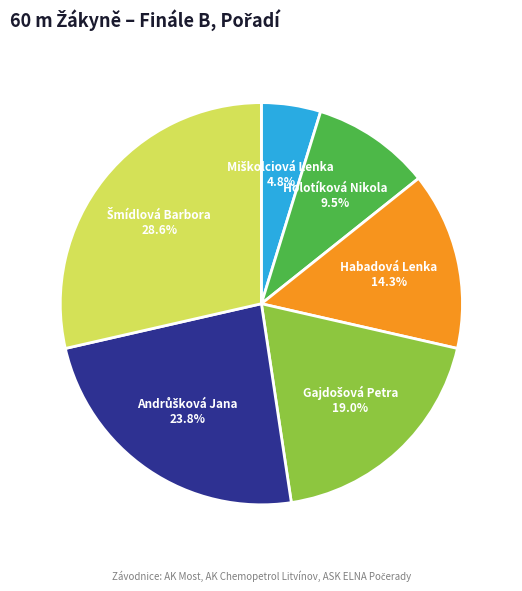

Is there a majority slice in this chart?

No